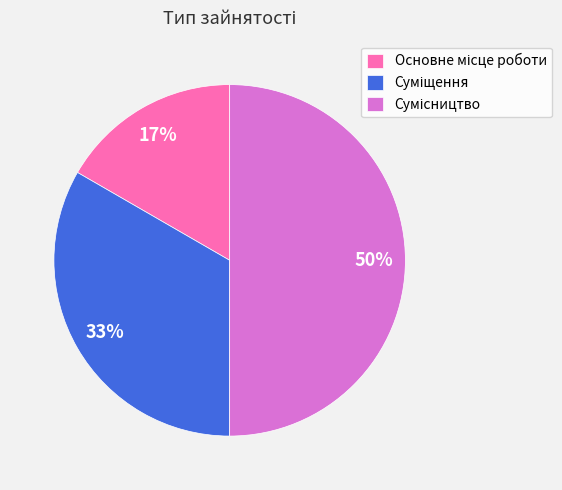

To the nearest percent, what is the difference between the largest and smallest slice percentages?

33%